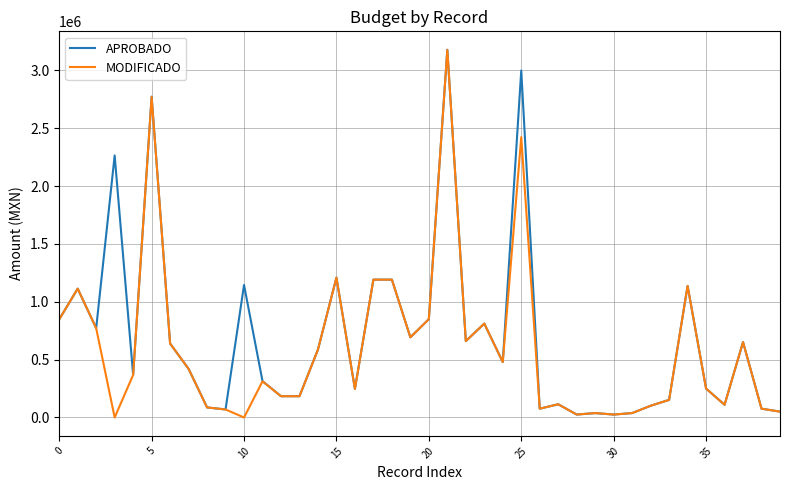

Count the number of data series in this chart.

2